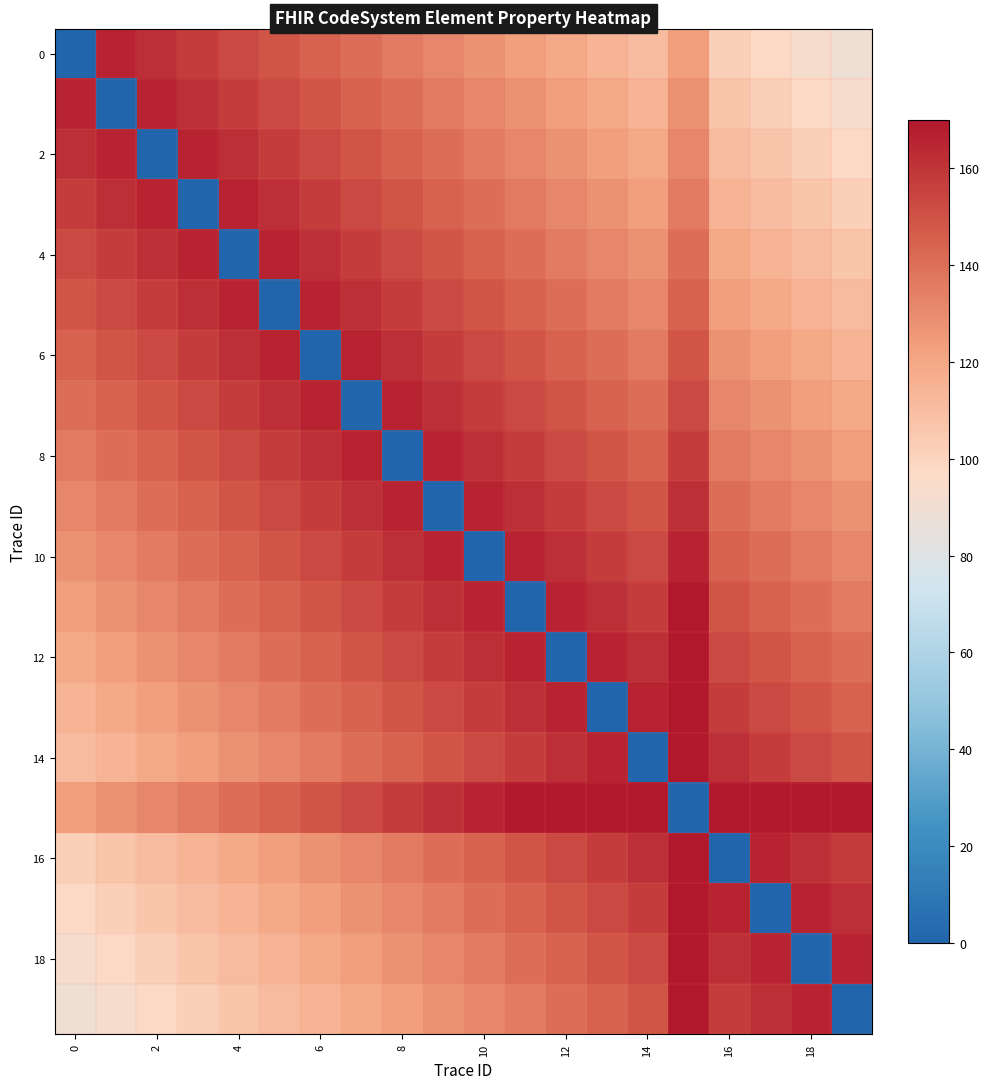

At how many categories does at least one series exceed 4?

20